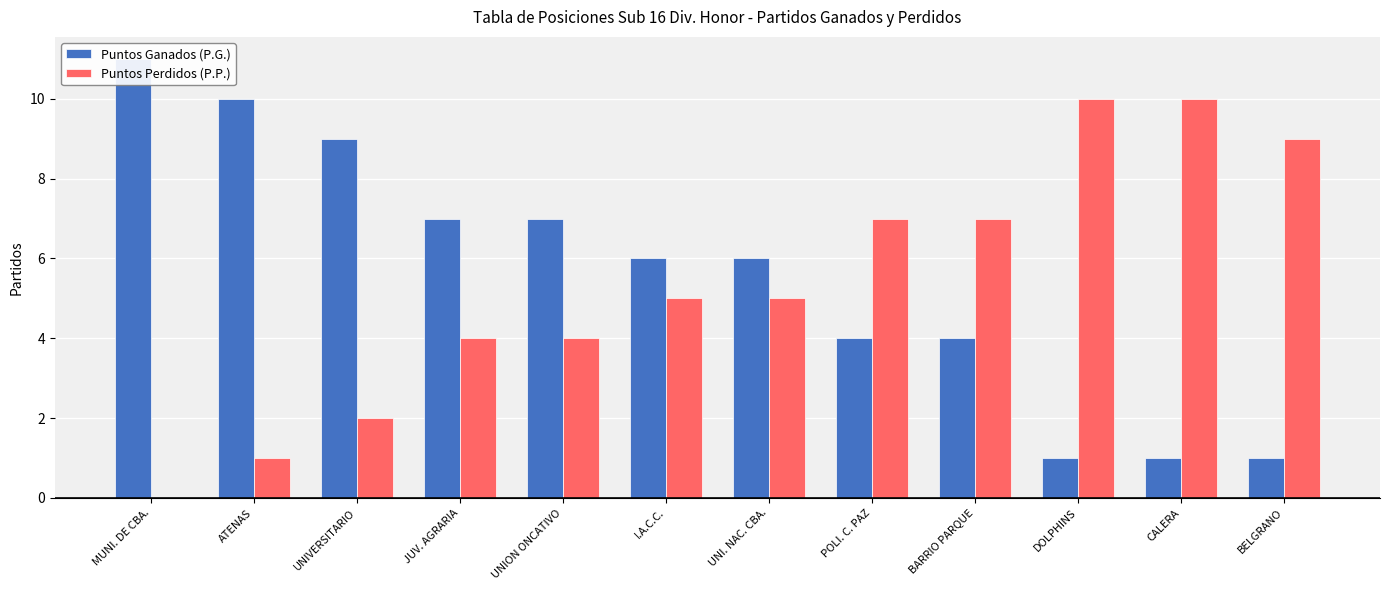

Does the chart contain any negative values?

No